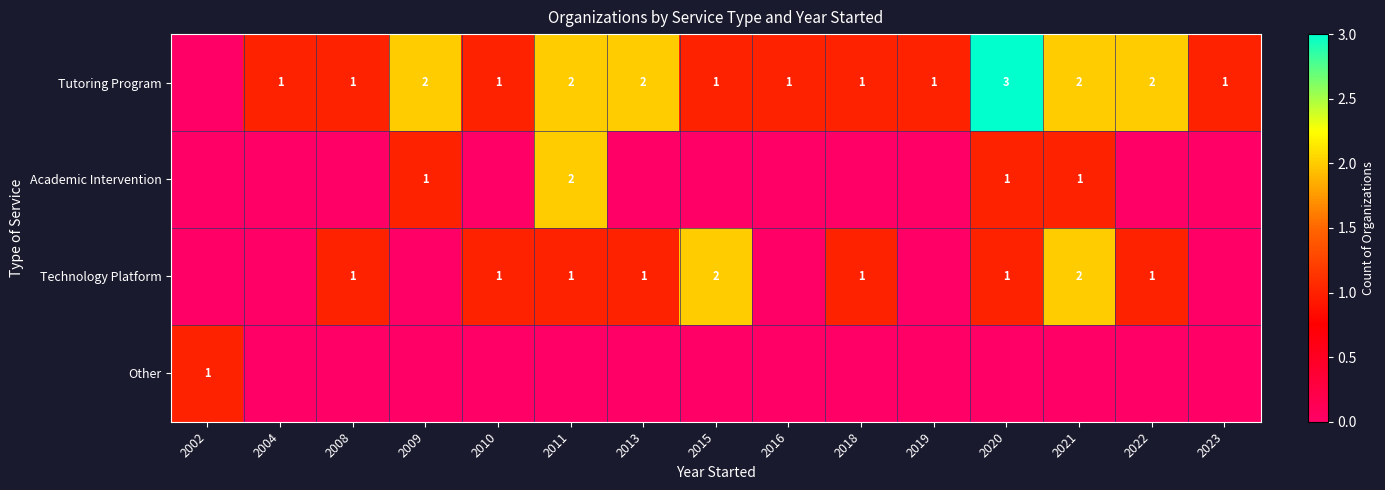

What is the spread (max minus min) of values at 2009?

2